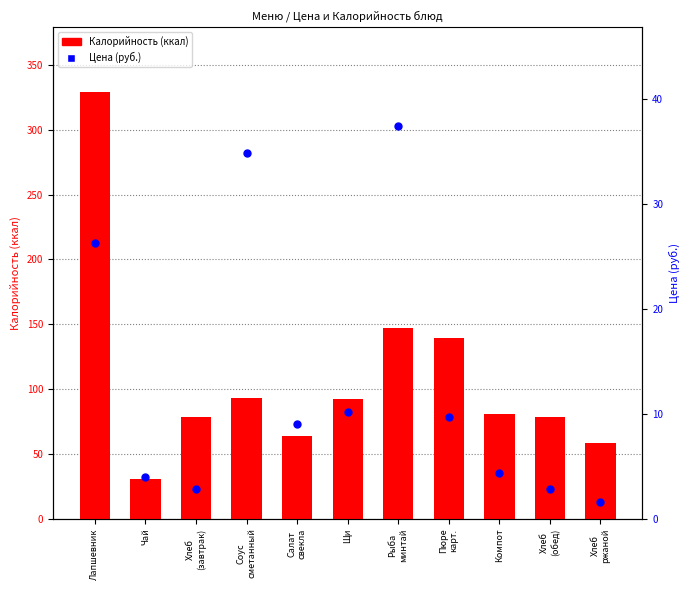

Which series reaches the minimum Y coordinate?

Цена